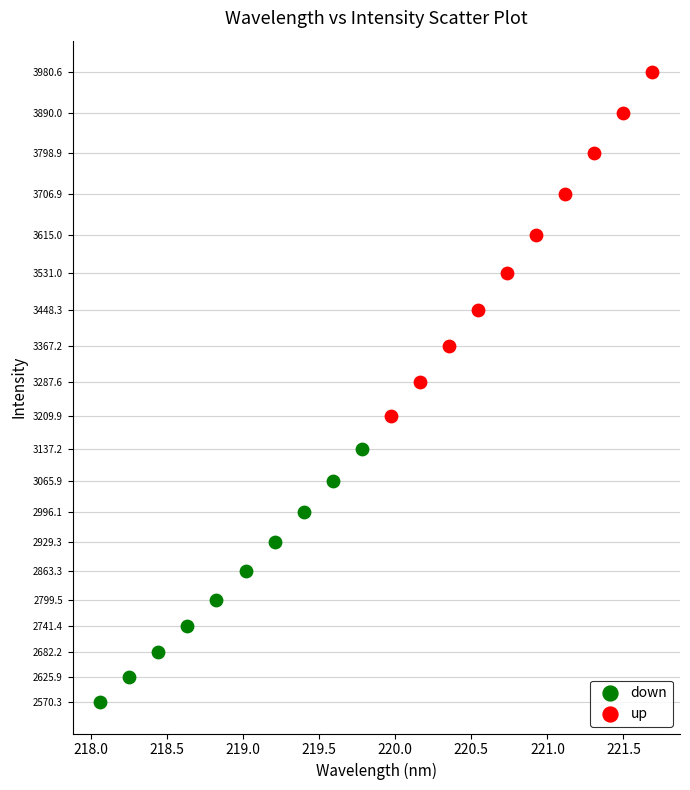

What are all the series names shown in the legend?

down, up